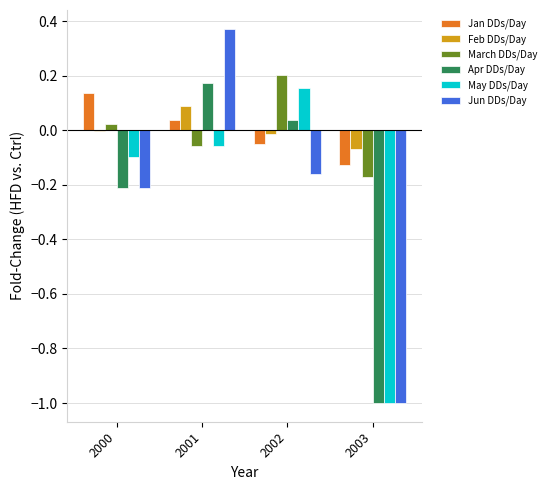

Which category has the highest value across all series?

2001